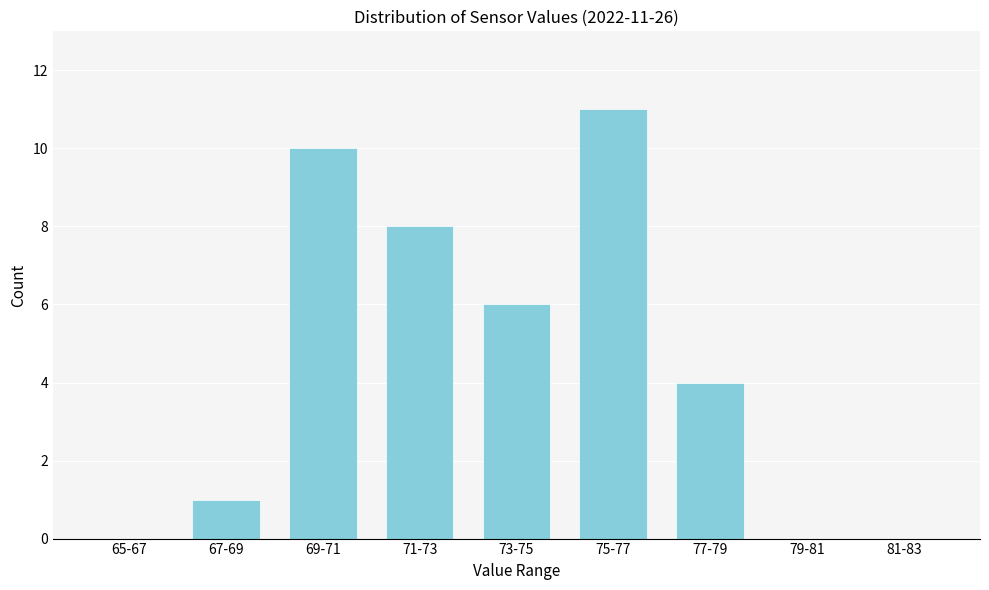

Reading left to right, list all the values displayed in this chart.

65-67=0	67-69=1	69-71=10	71-73=8	73-75=6	75-77=11	77-79=4	79-81=0	81-83=0